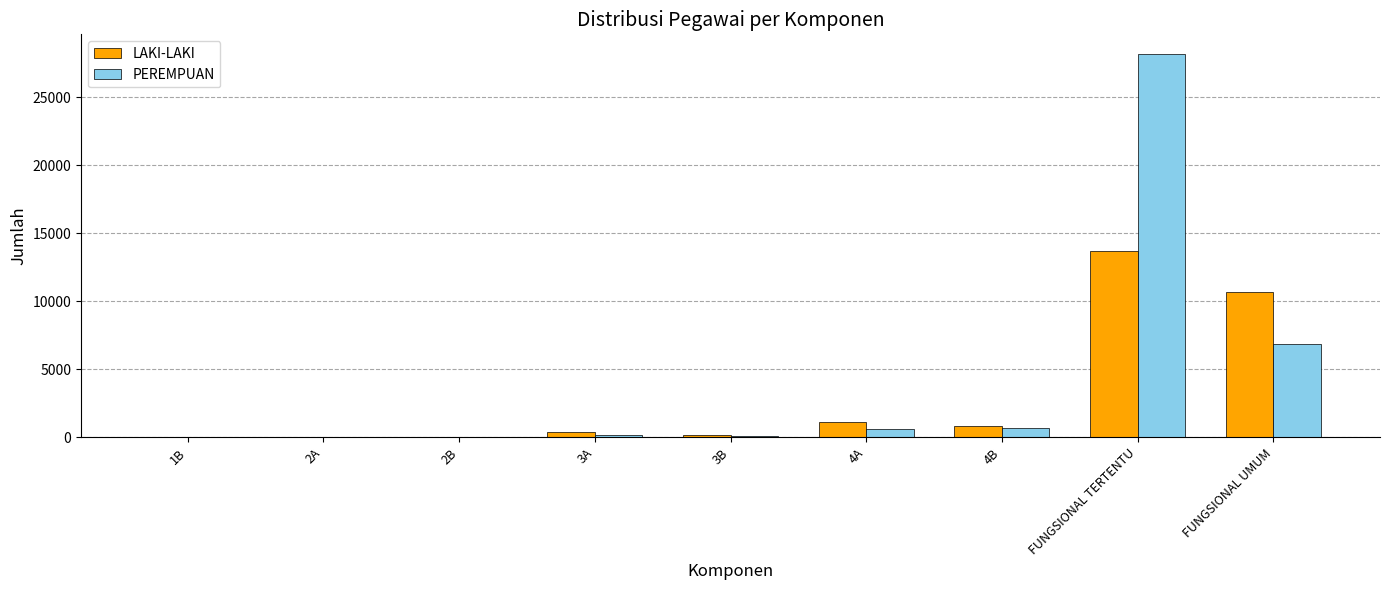

What is the spread (max minus min) of values at 3B?

79